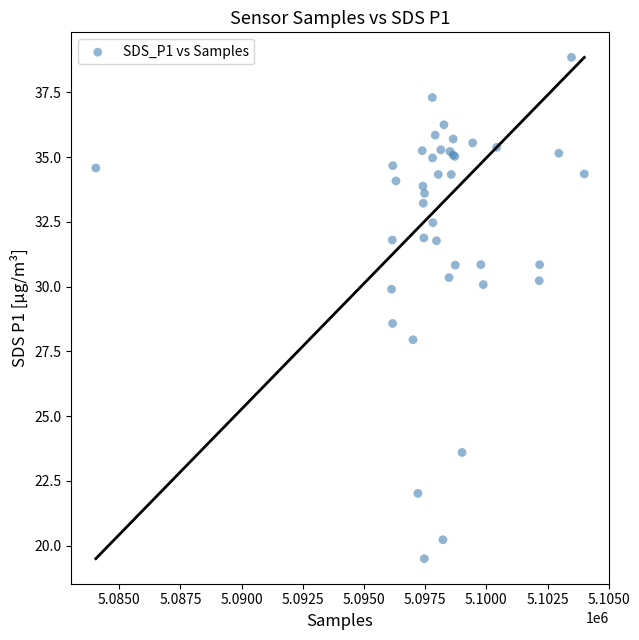

What Y value in the scatter plot is closest to 29?

28.6